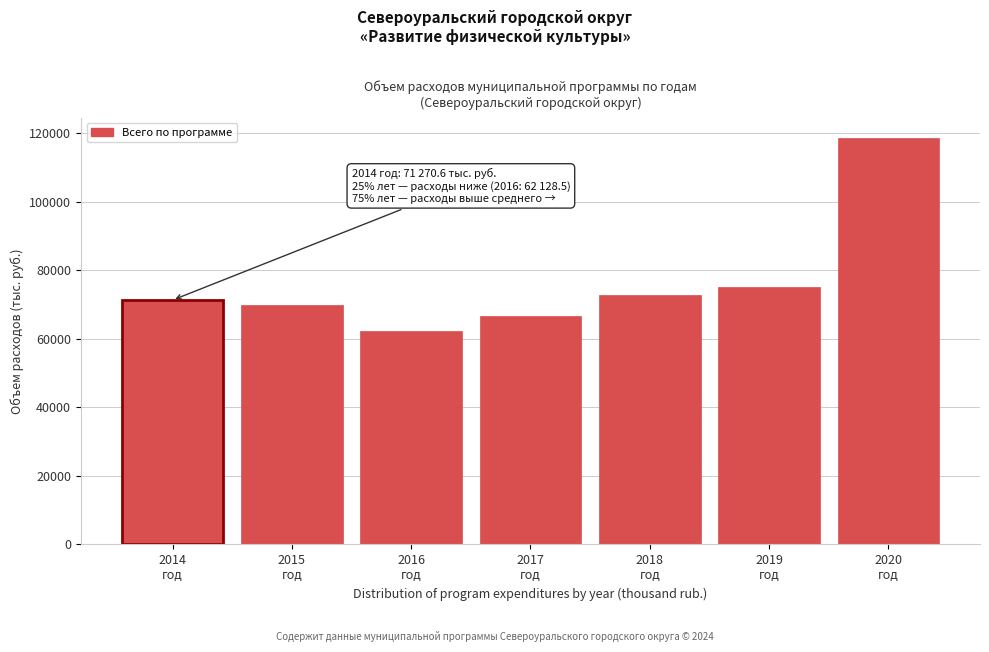

Reading left to right, what are all the values shown in this chart?

71270.6	69860.8	62128.5	66580.1	72723.1	75047.3	118571.8